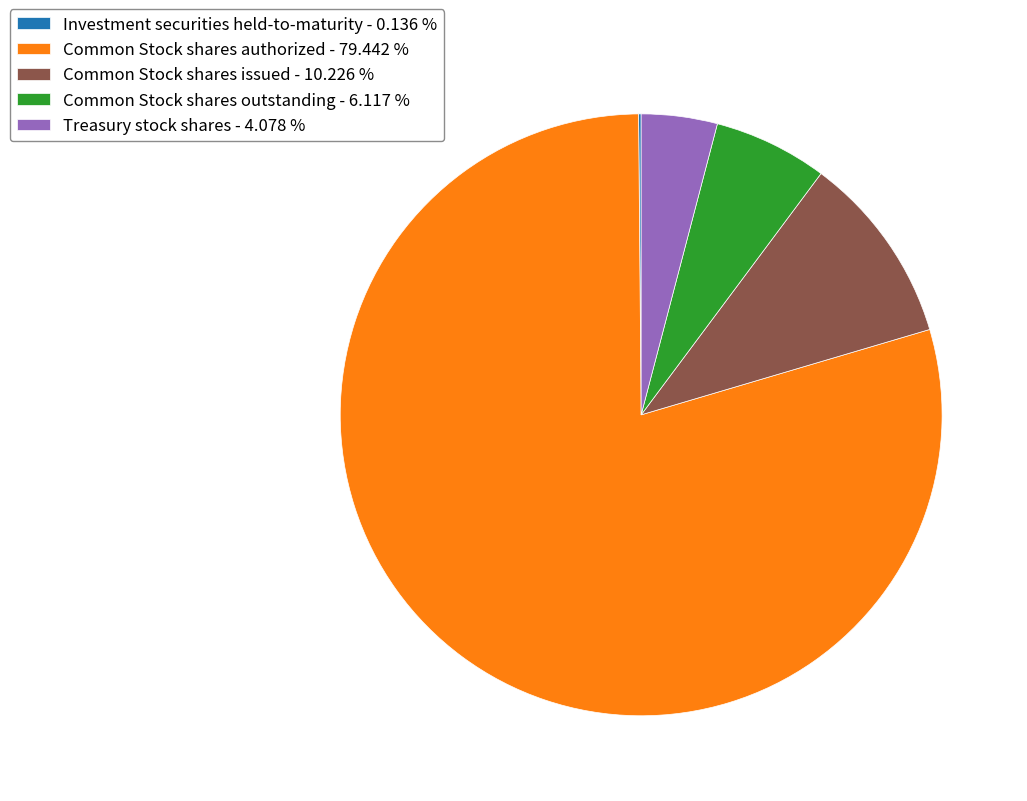

Do Treasury stock shares and Common Stock shares authorized together represent more than half of the pie?

Yes